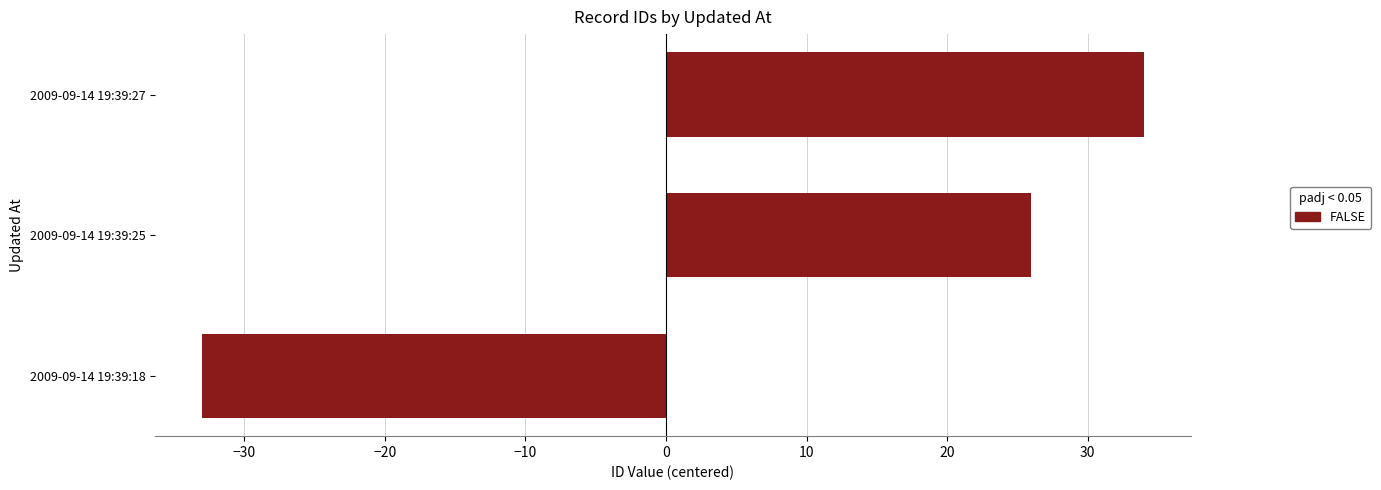

Reading bottom to top, list all the values displayed in this chart.

-33	26	34